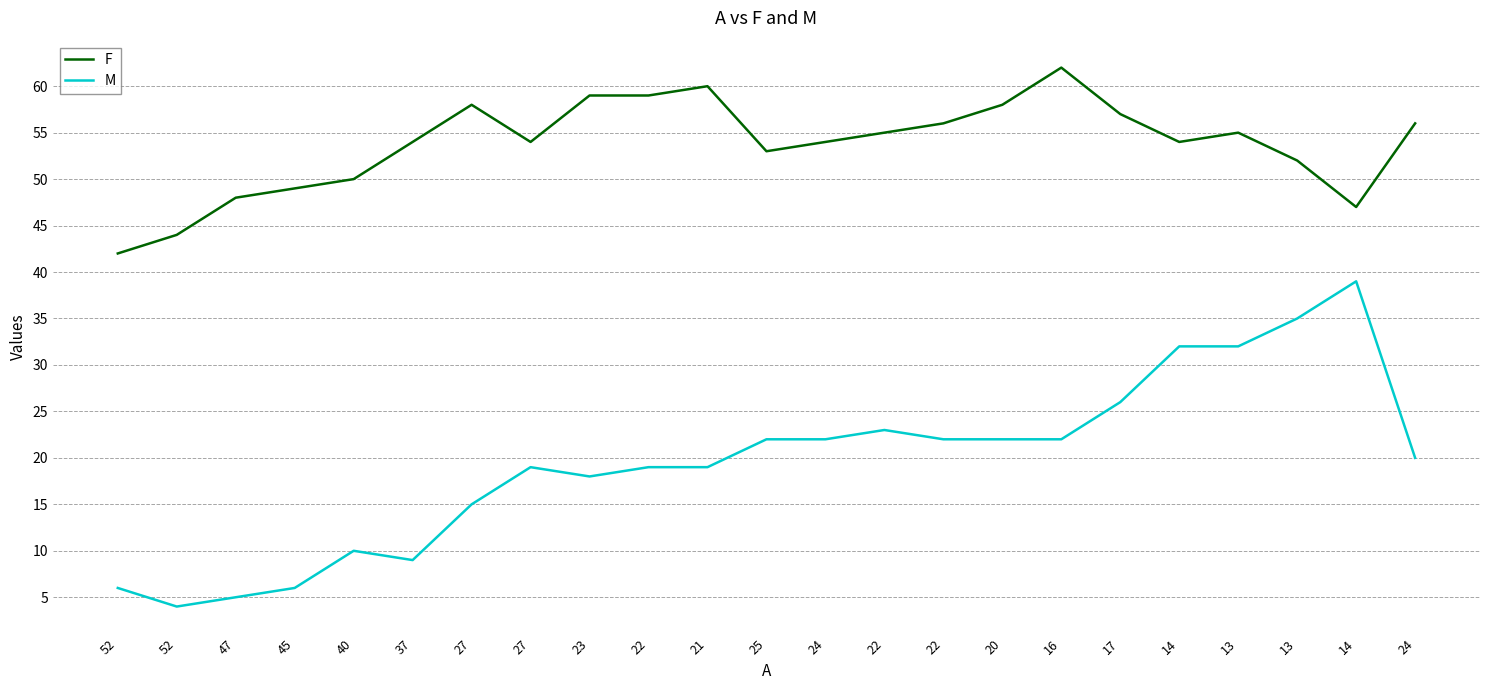

What value does the M series have at 52, to the nearest 5?

5